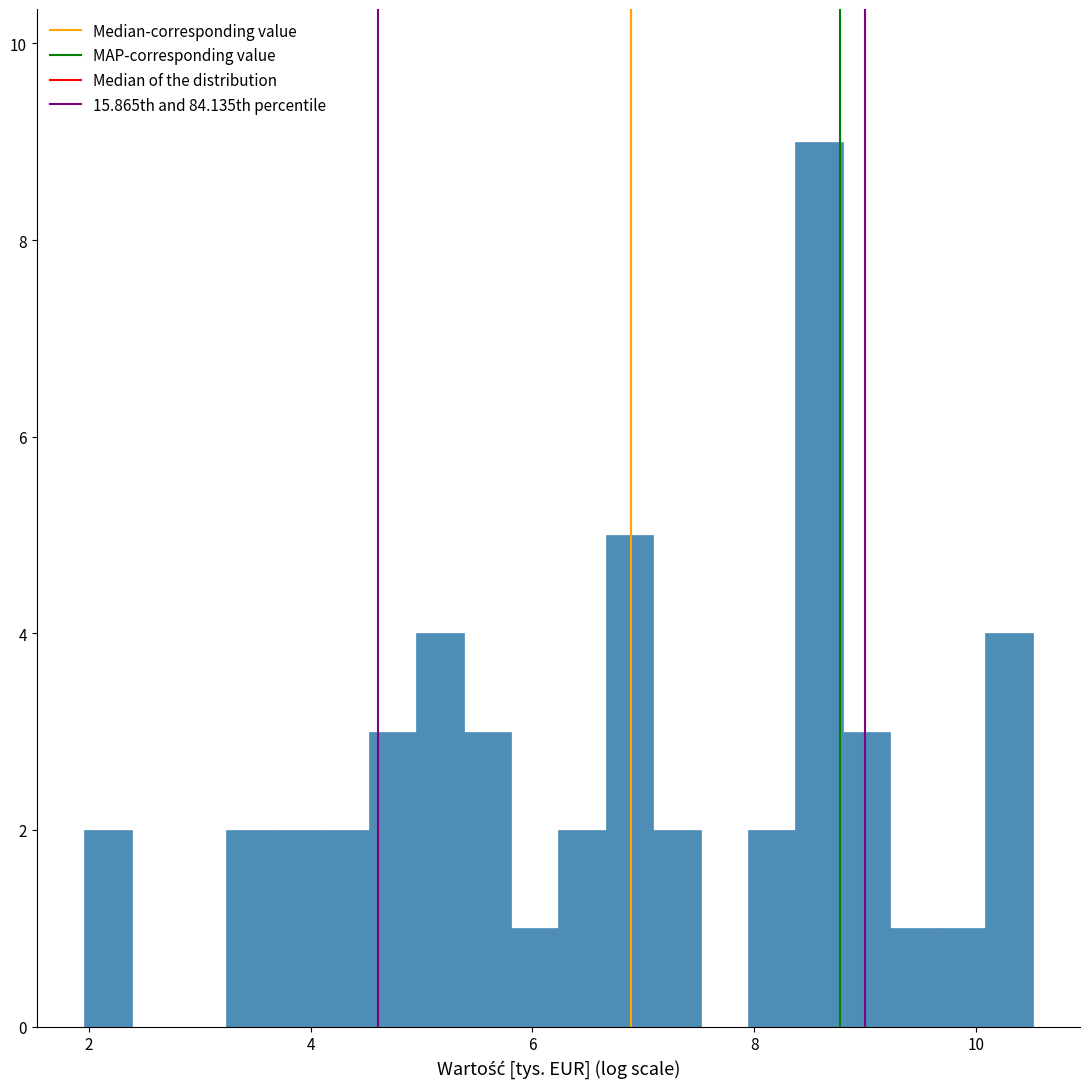

Around what value on the x-axis is the tallest bar? Give the approximate position of its centre, as read against the axis.

8.6